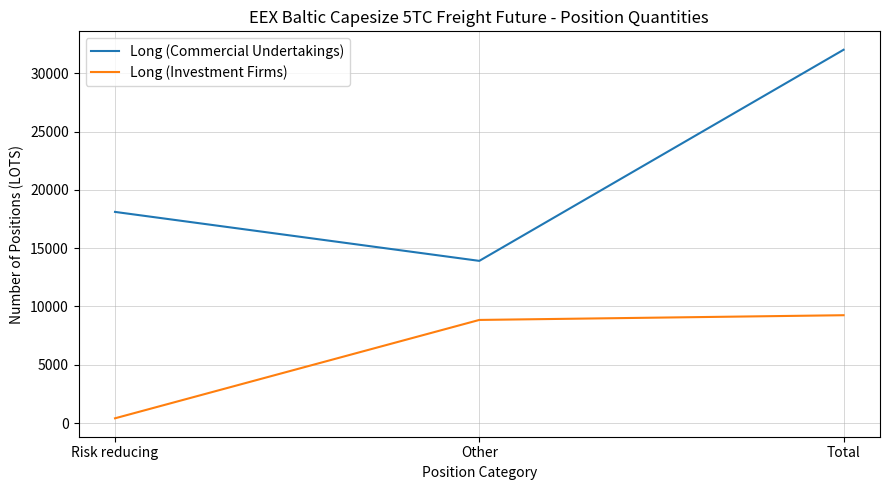

What is the difference between the maximum and minimum values in the Long (Investment Firms) series?

8846.0